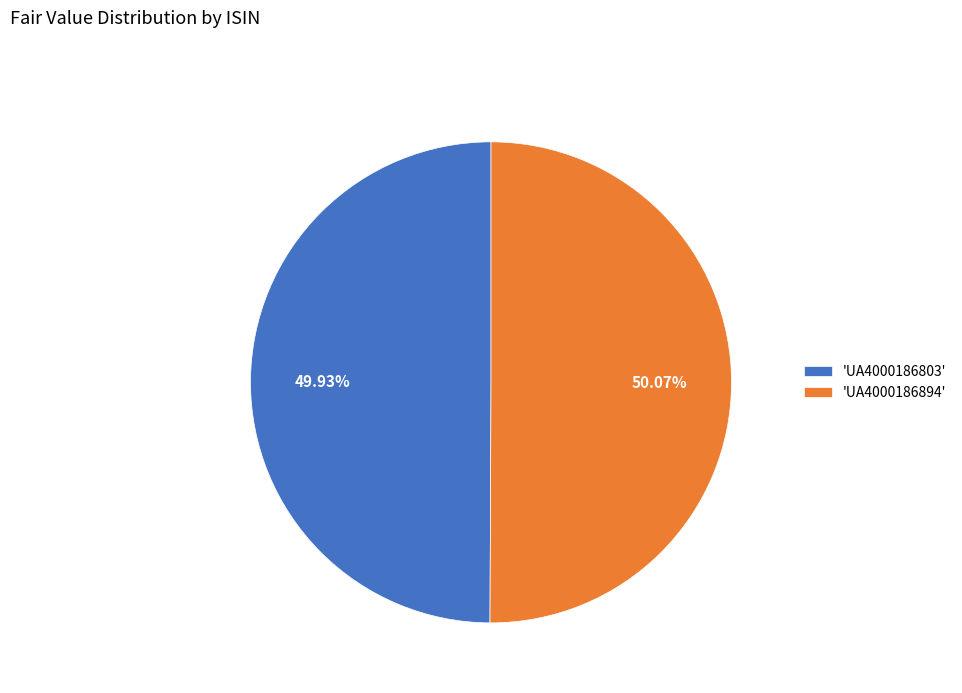

Is there a majority slice in this chart?

Yes